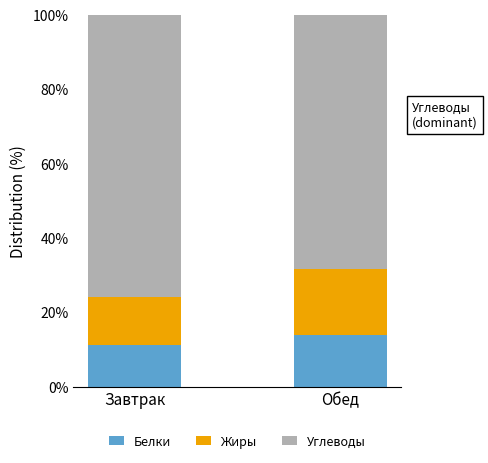

Reading right to left, list the values for the Белки series.

Обед=13.8	Завтрак=11.1